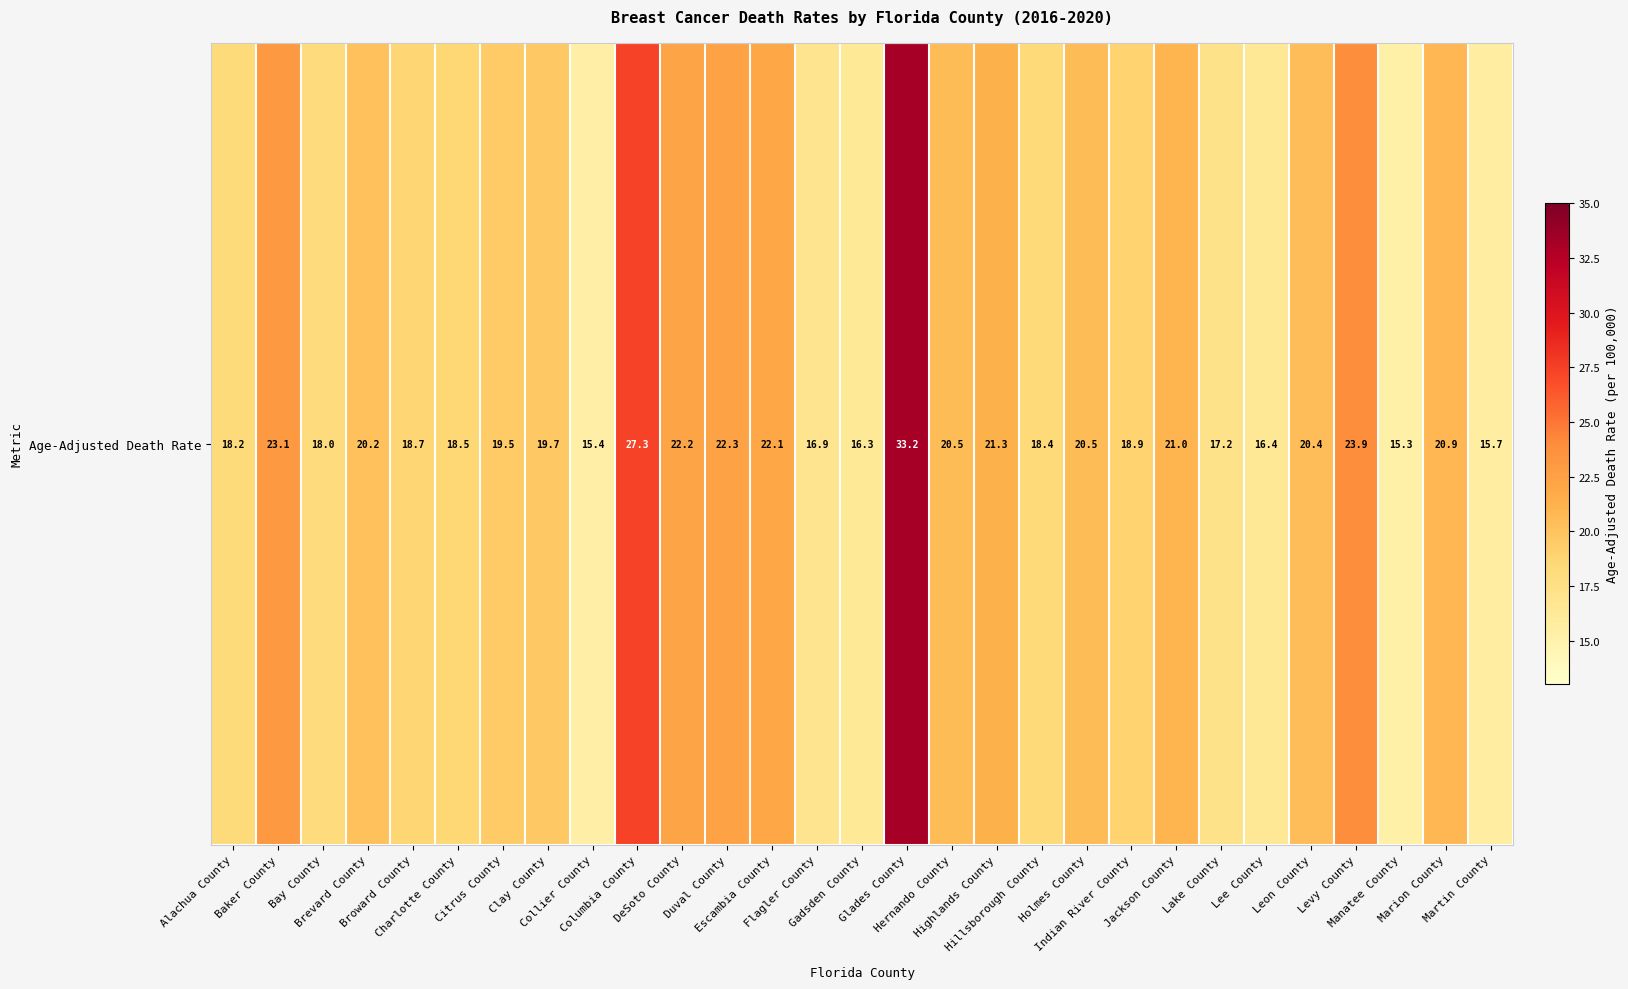

What is the difference between the maximum and minimum values?

17.9